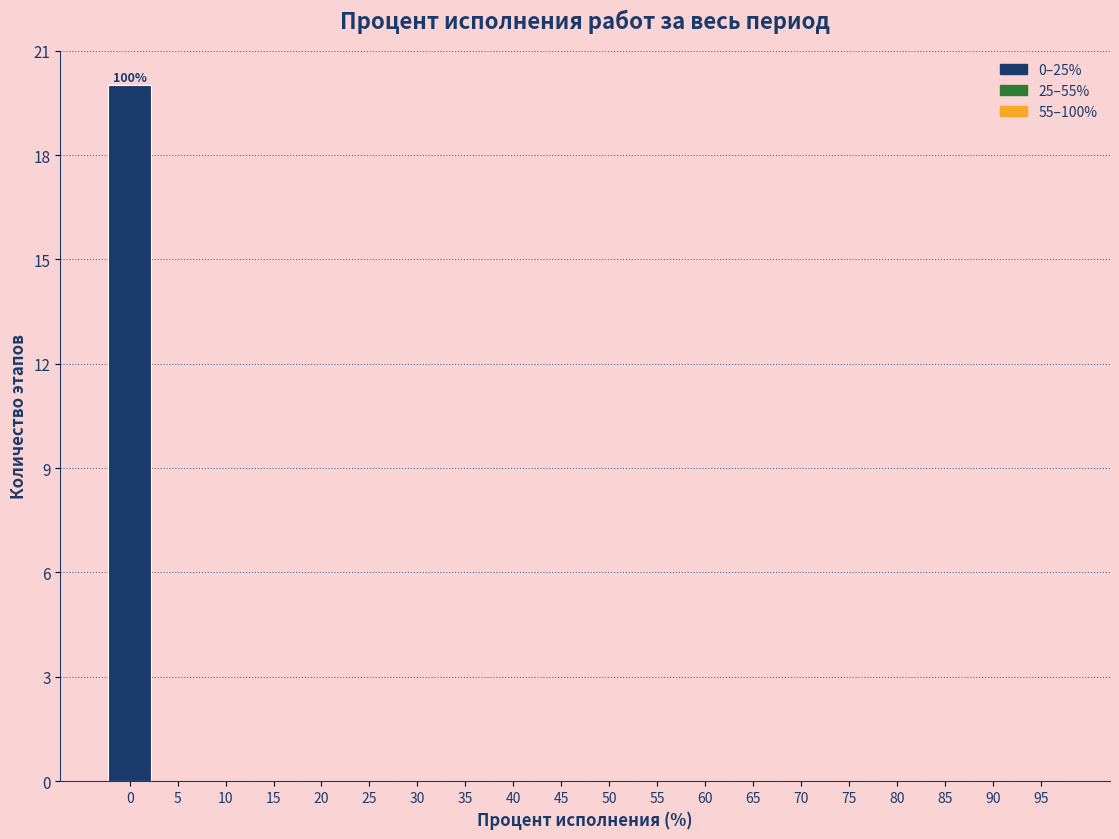

Reading left to right, transcribe all the data shown in this chart.

0=20	5=0	10=0	15=0	20=0	25=0	30=0	35=0	40=0	45=0	50=0	55=0	60=0	65=0	70=0	75=0	80=0	85=0	90=0	95=0